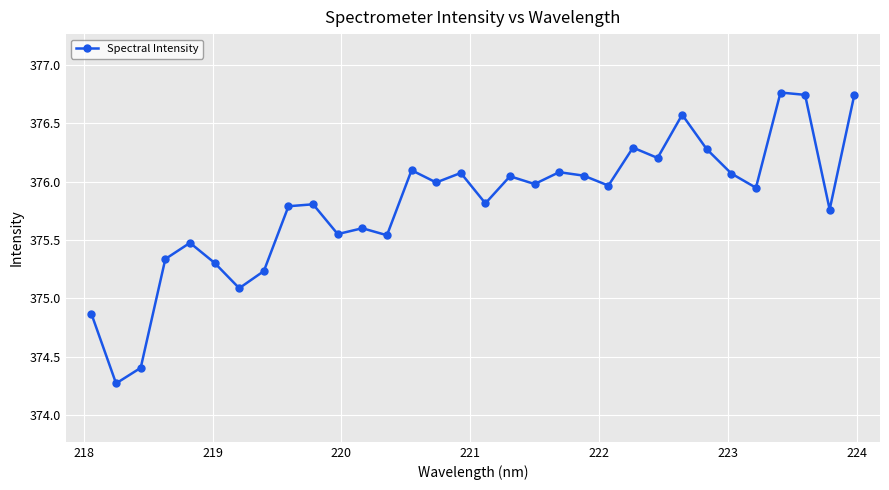

What is the difference between the second highest and second lowest values?

2.3